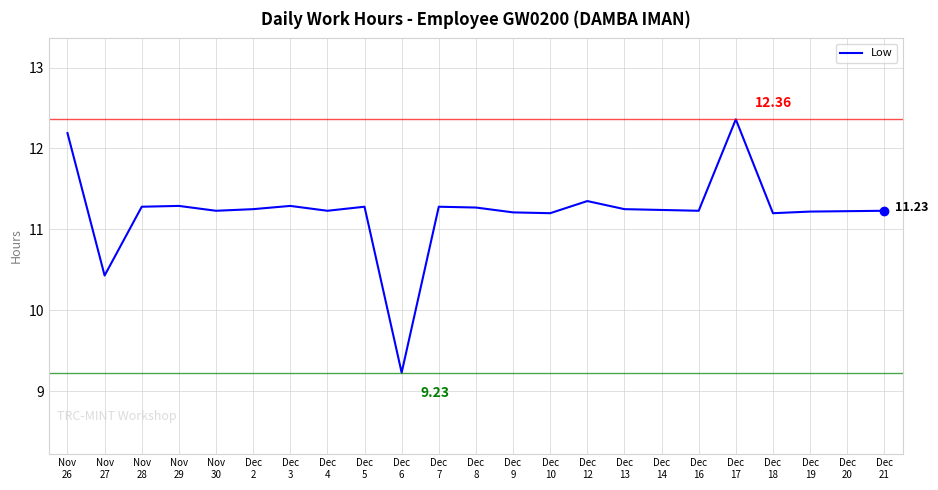

What is the greatest value displayed?

12.4